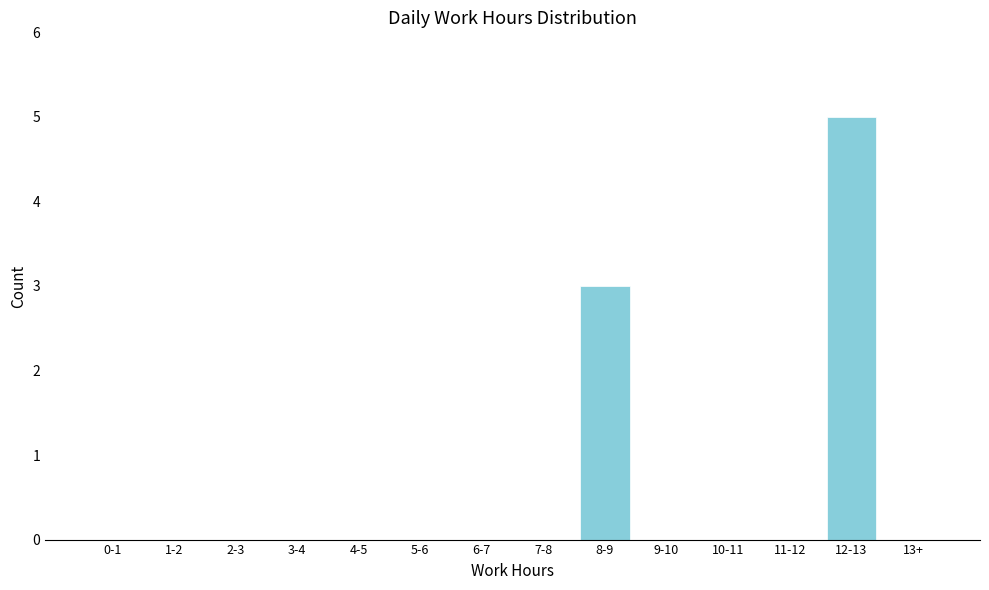

Reading right to left, transcribe all the data shown in this chart.

13+=0	12-13=5	11-12=0	10-11=0	9-10=0	8-9=3	7-8=0	6-7=0	5-6=0	4-5=0	3-4=0	2-3=0	1-2=0	0-1=0